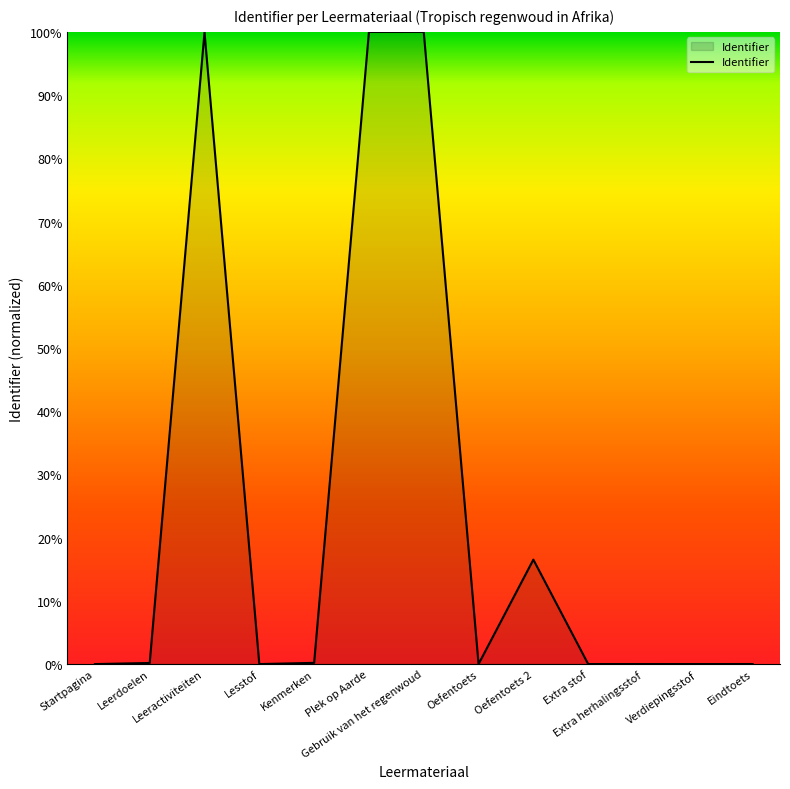

What is the sum of all values?

316.9